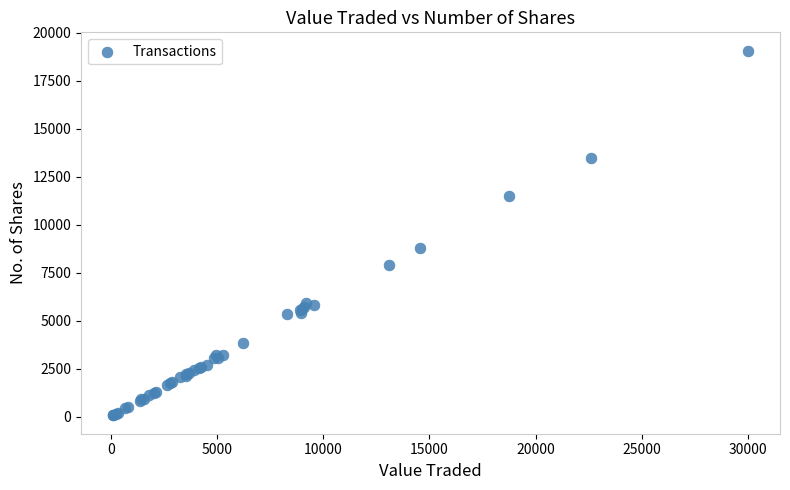

What Y value in the scatter plot is closest to 9565?

8772